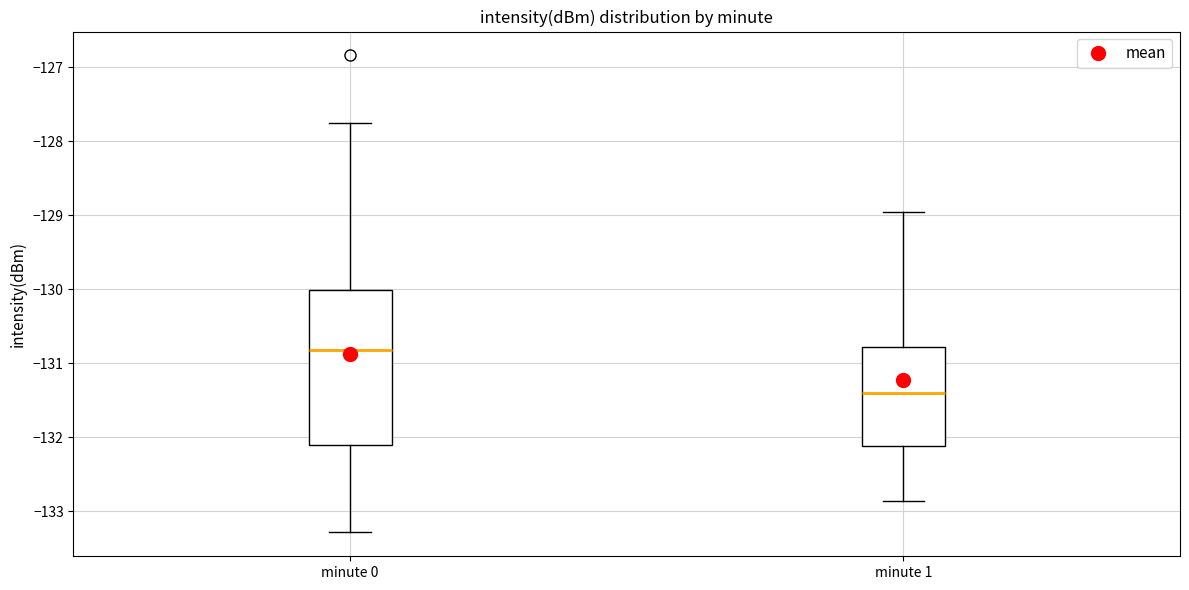

Reading left to right, transcribe this box plot: for each box, give where its median line is, the range the box spans, and where its two whiskers end, as read against the y-axis. The values are not printed on the chart, so give them approximately, as read against the axis.

minute 0: median -130.8, box -132.1 to -130.0, whiskers -133.3 to -127.8
minute 1: median -131.4, box -132.1 to -130.8, whiskers -132.9 to -129.0